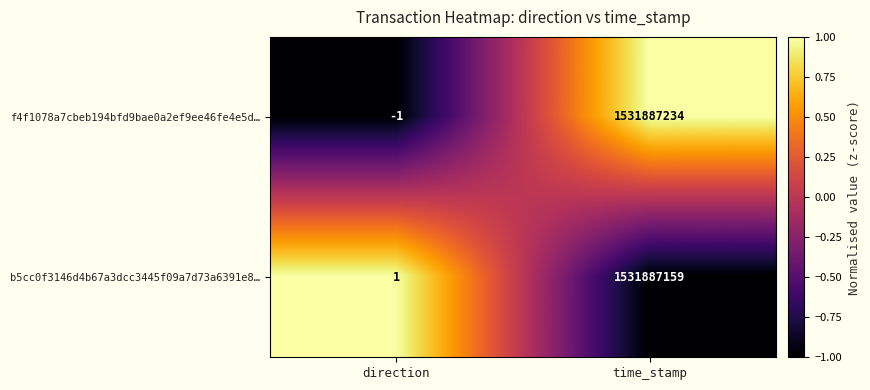

True or false: f4f1078a7cbeb194bfd9bae0a2ef9ee46fe4e5d… has a value of -1 at direction.

True